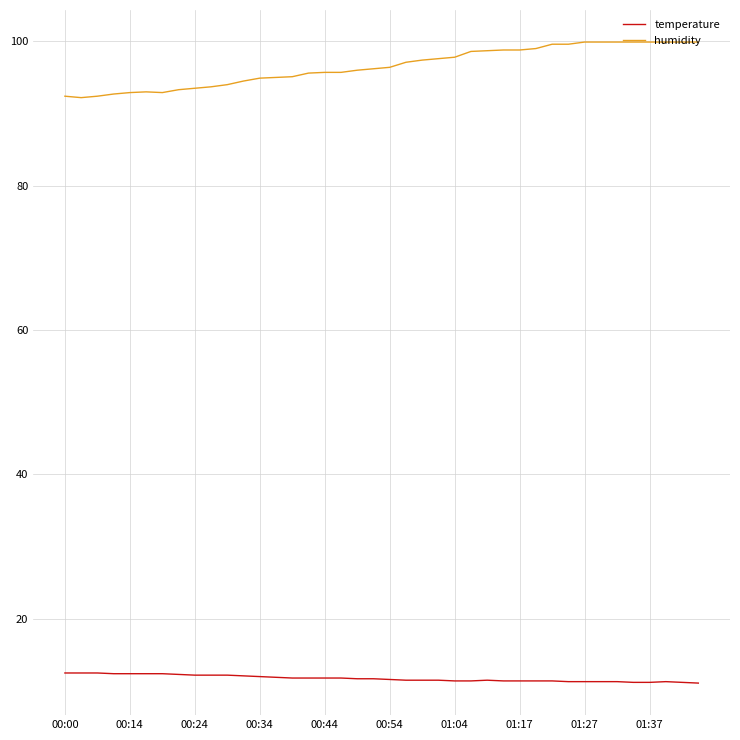

List the series in order of their overall mean, lowest first.

temperature, humidity